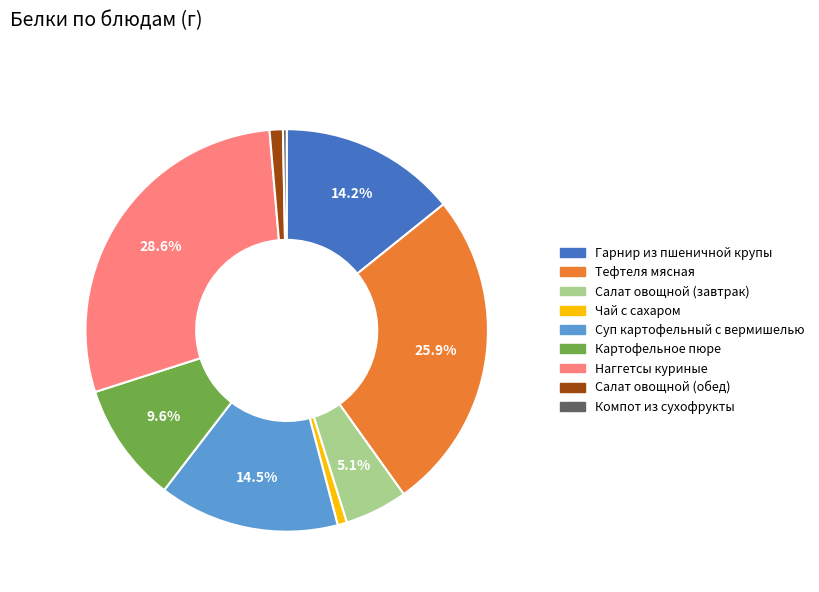

To the nearest percent, what is the difference between the largest and smallest slice percentages?

28%